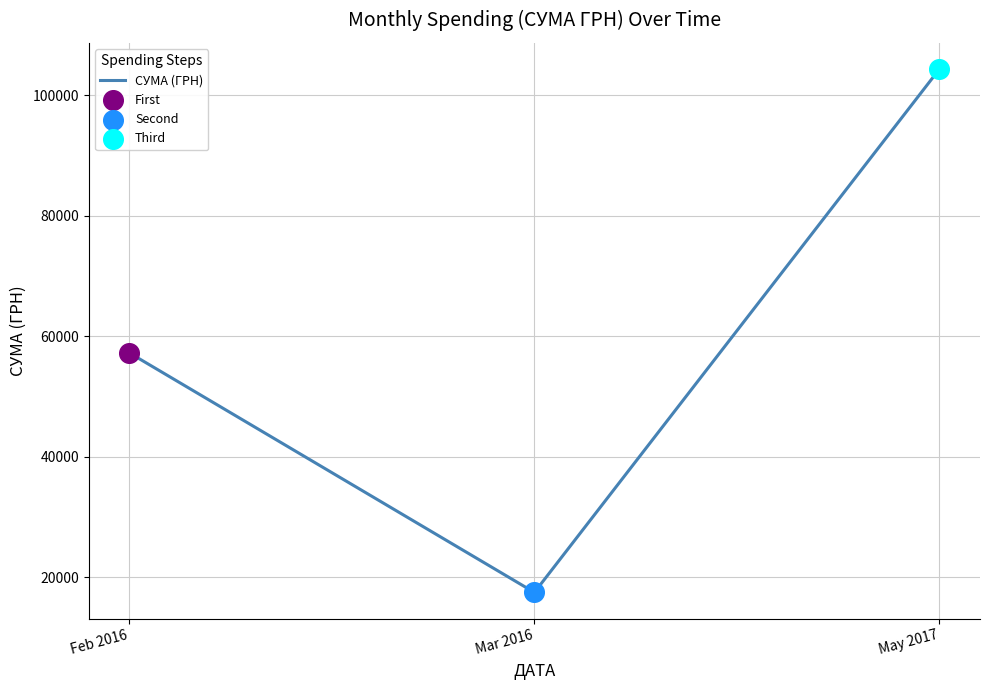

Approximately how many times larger is the value at Mar 2016 compared to Feb 2016?

0.3